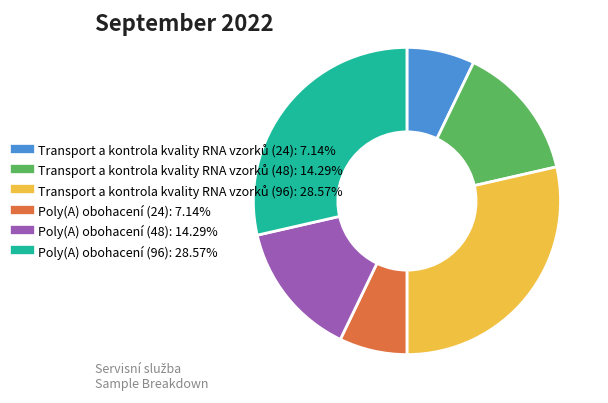

How many segments does this pie chart have?

6